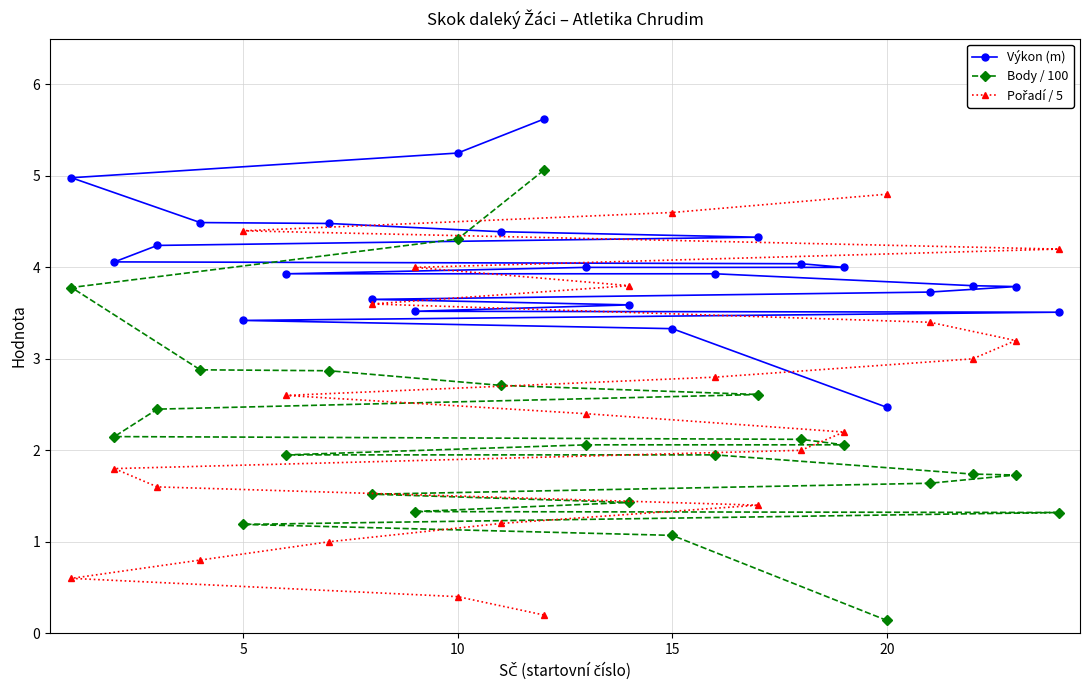

Which series has the largest total across all categories?

Výkon (m)